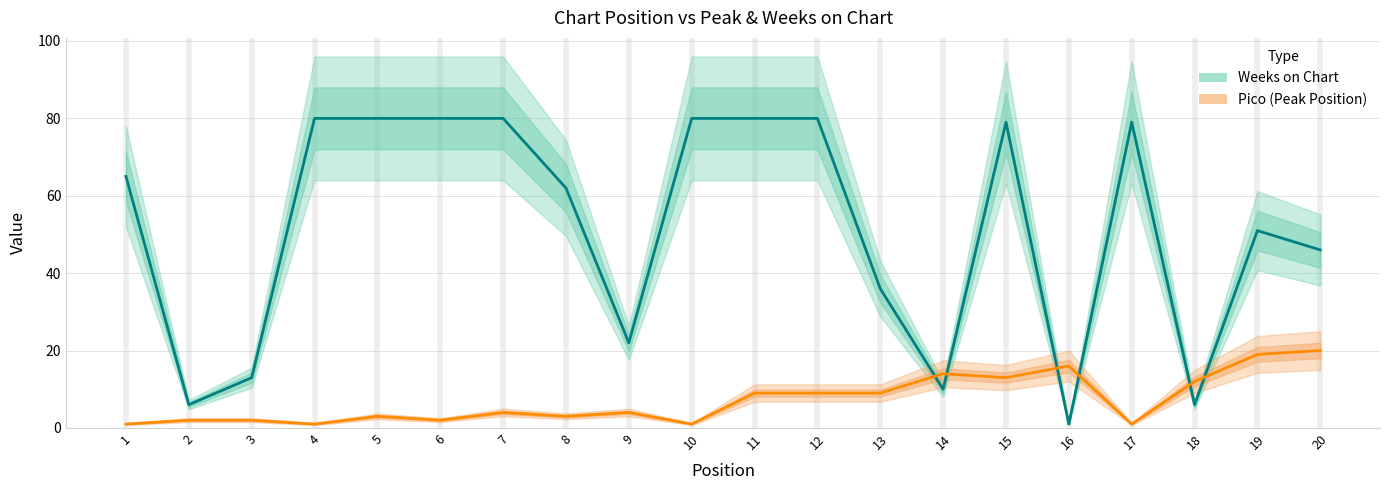

After their last crossing, which series has the higher values: Weeks on Chart or Pico (Peak Position)?

Weeks on Chart